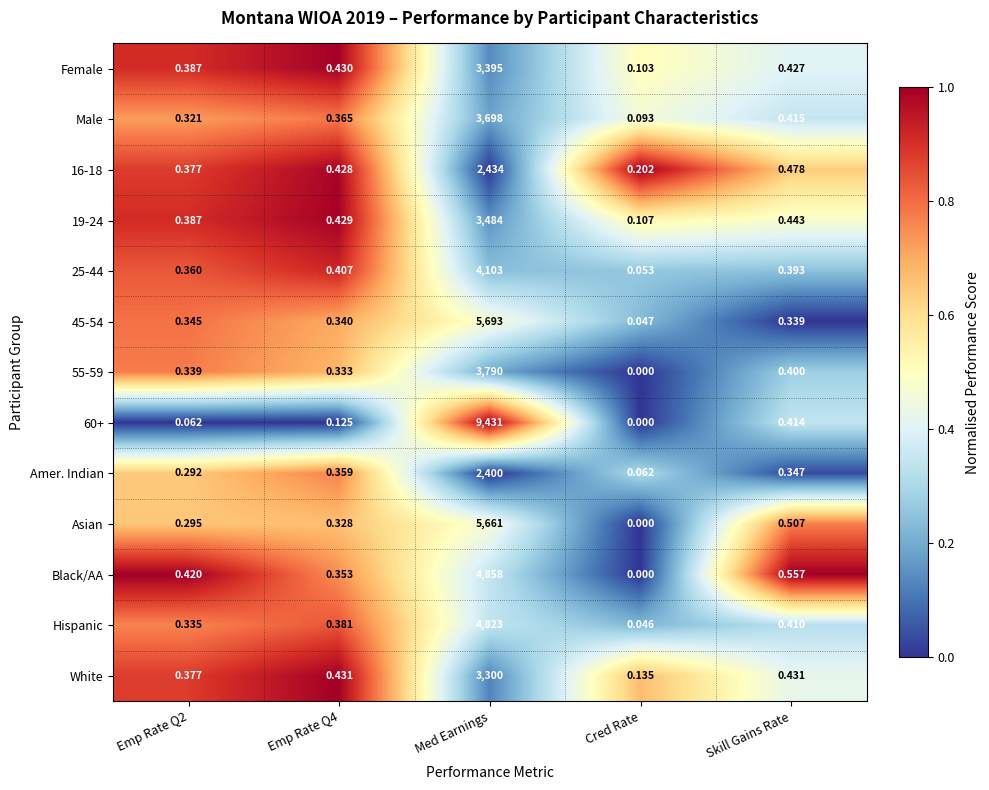

Between Cred Rate and Skill Gains Rate, which series saw the biggest shift?

Black/AA